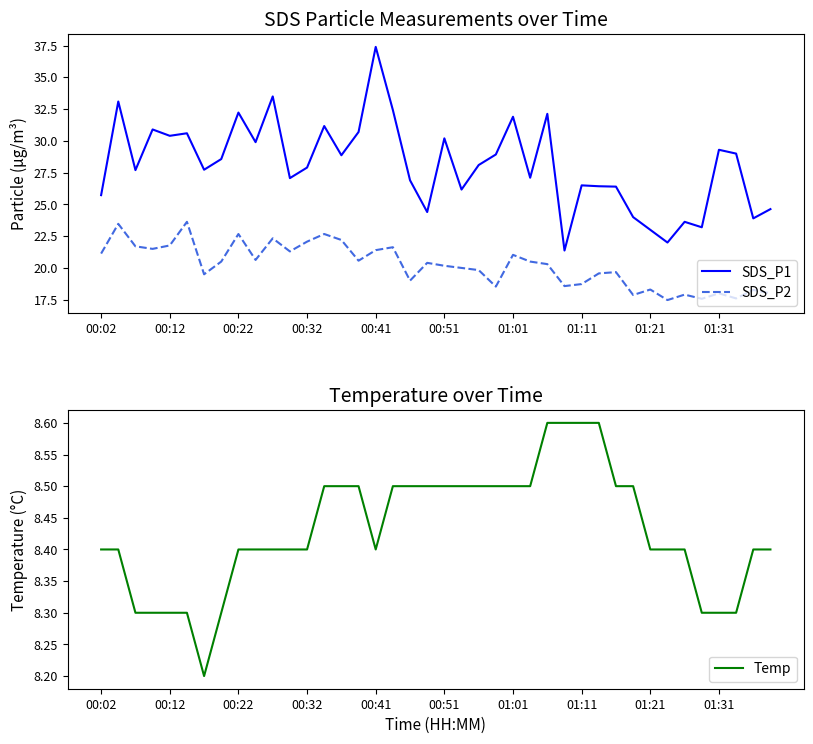

How many interior local valleys does the SDS_P2 series have?

12